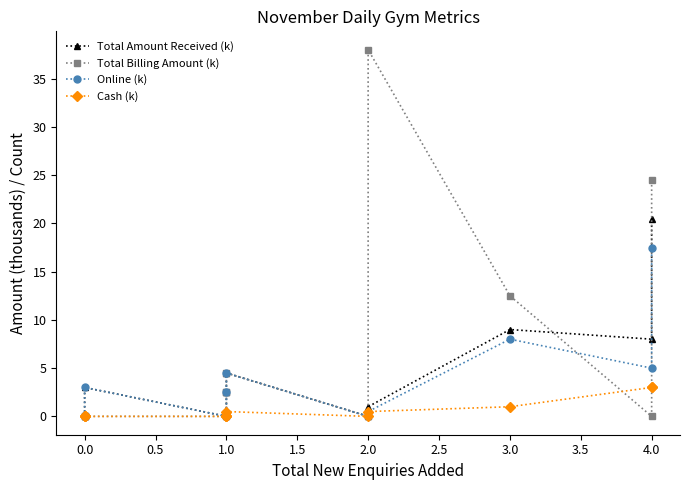

How many lines are shown in the chart?

4